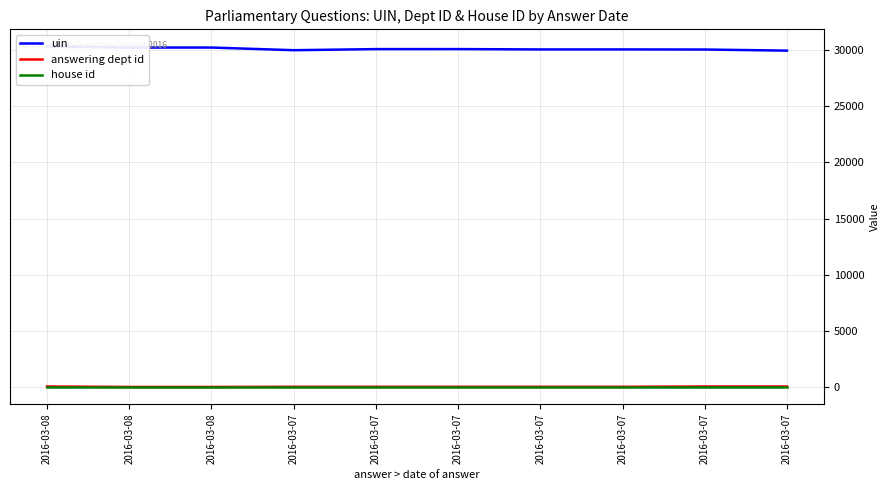

True or false: uin and answering dept id intersect in this chart.

False